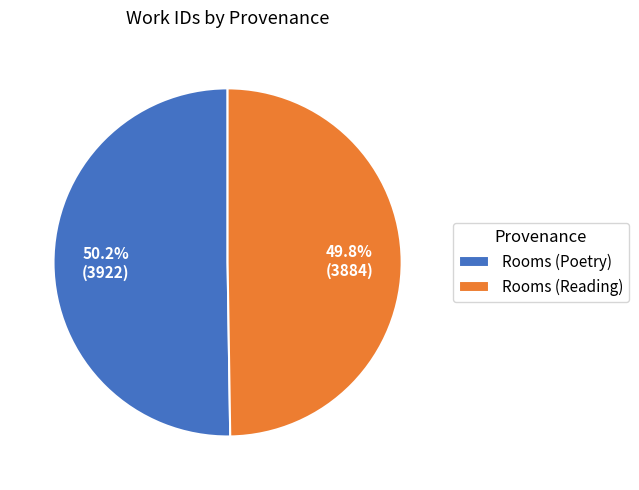

Is there any slice that represents more than half of the pie?

Yes